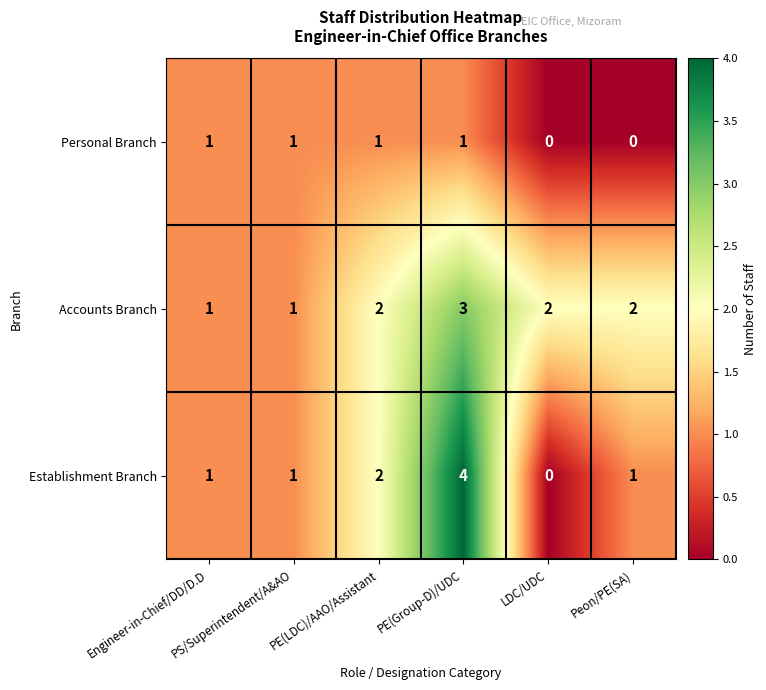

How many distinct data groups are displayed?

3